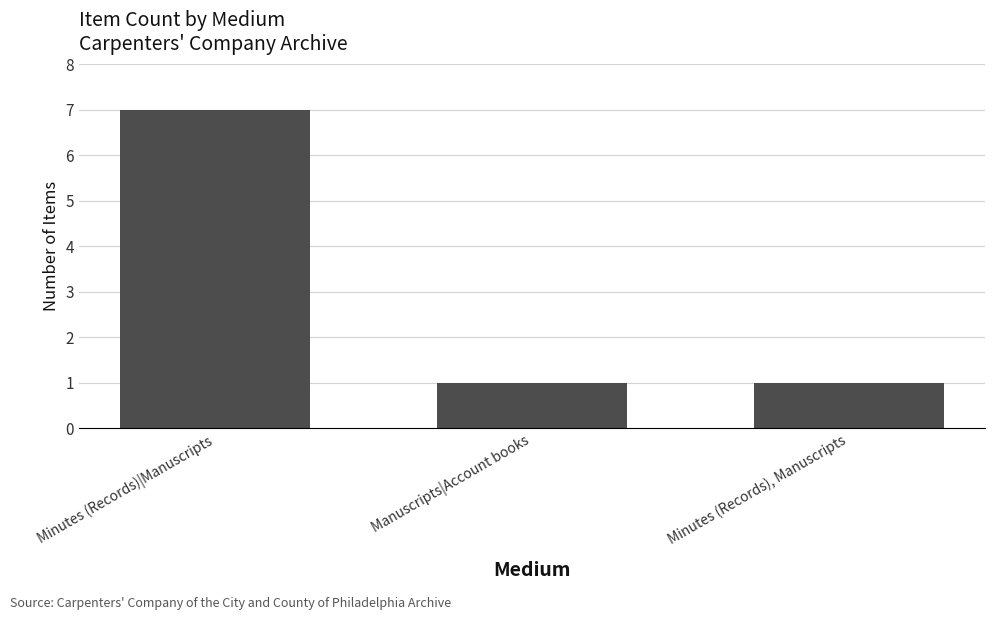

Are the bars horizontal?

No